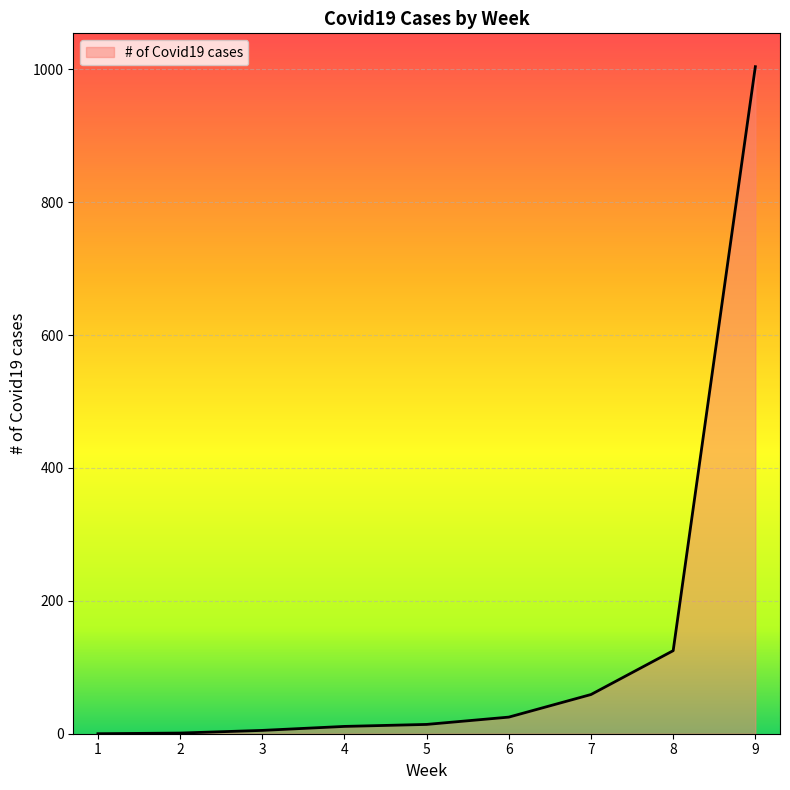

Between 6 and 5, which is larger?

6